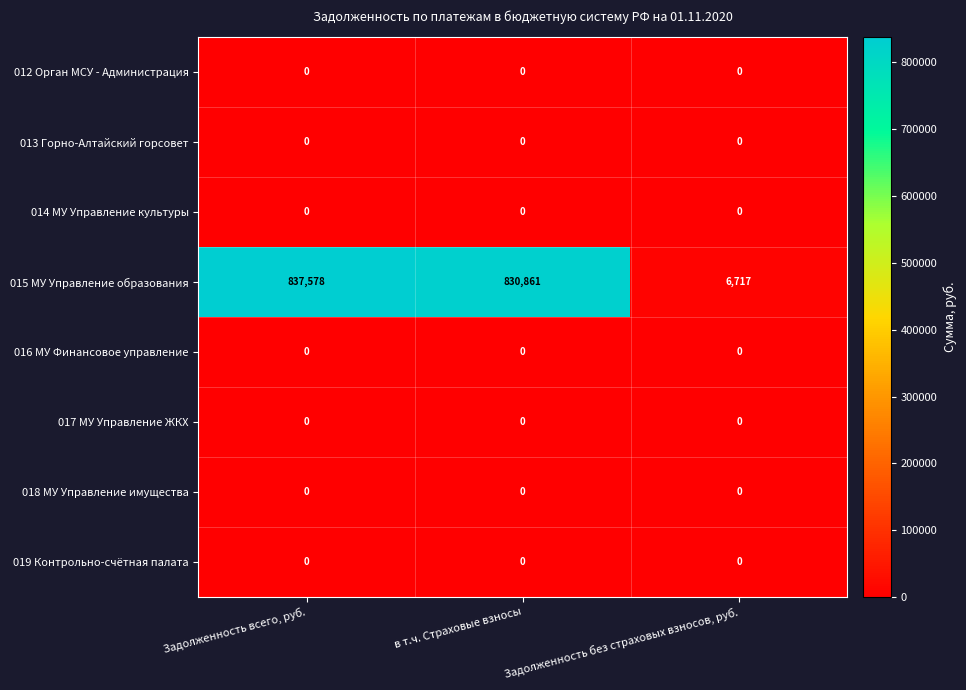

How many series are shown in this chart?

8